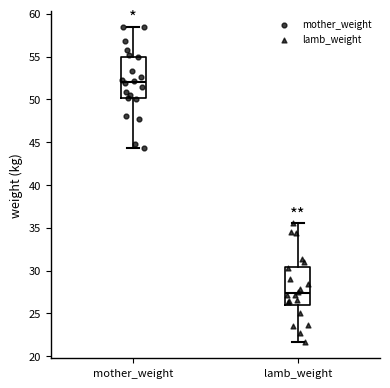

Reading left to right, transcribe this box plot: for each box, give where its median line is, the range the box spans, and where its two whiskers end, as read against the y-axis. The values are not printed on the chart, so give them approximately, as read against the axis.

mother_weight: median 52.0, box 50.0 to 55.0, whiskers 44.5 to 58.5
lamb_weight: median 27.5, box 26.0 to 30.5, whiskers 21.5 to 35.5